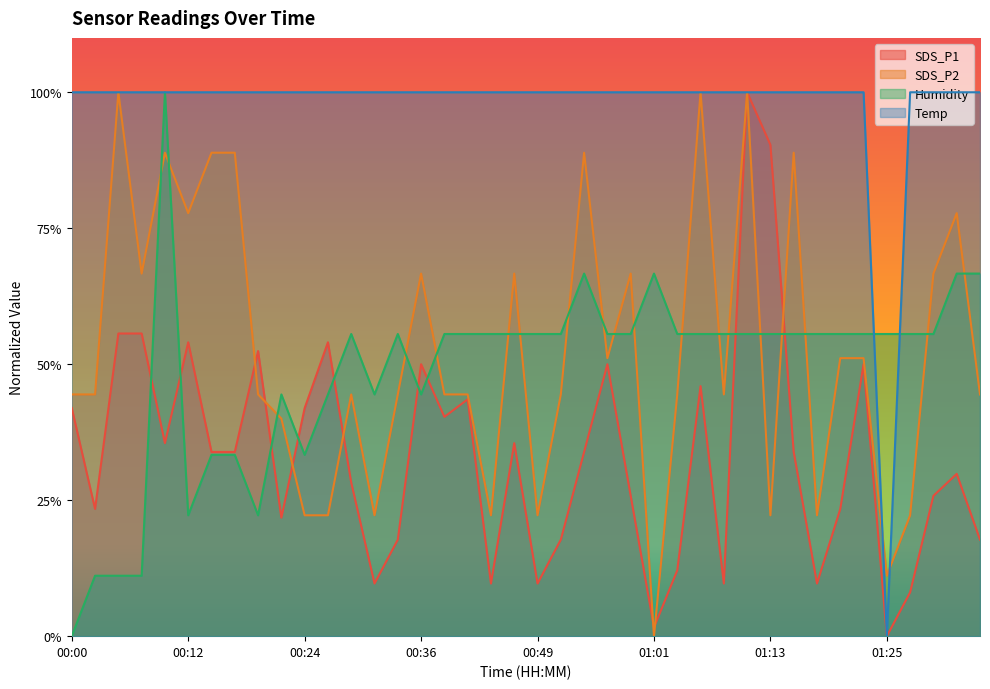

What is the difference between the maximum and minimum values in the SDS_P2 series?

1.0